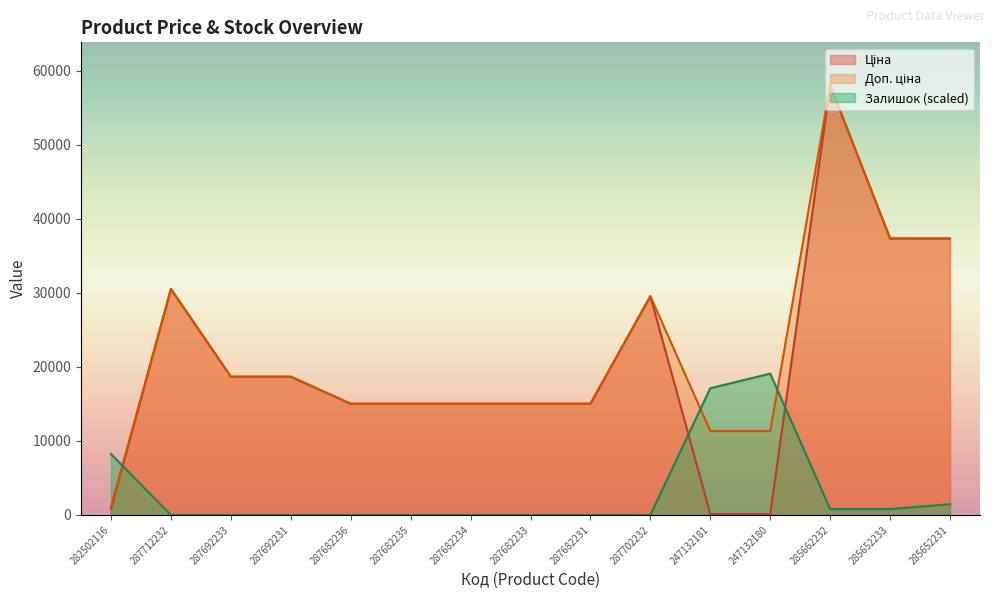

Rank the categories by Ціна value from lowest to highest.

247132181, 247132180, 282502116, 287682236, 287682235, 287682234, 287682233, 287682231, 287692233, 287692231, 287702232, 287712232, 285652233, 285652231, 285662232